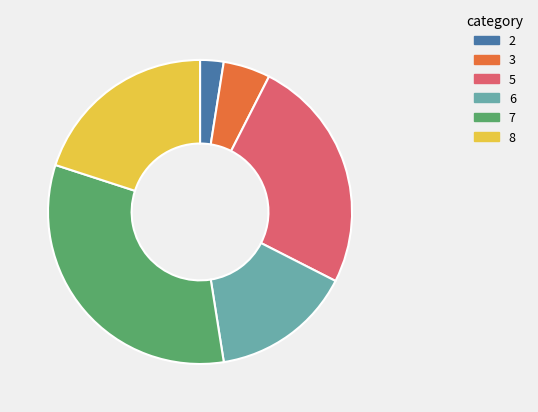

Is there any slice that represents more than half of the pie?

No